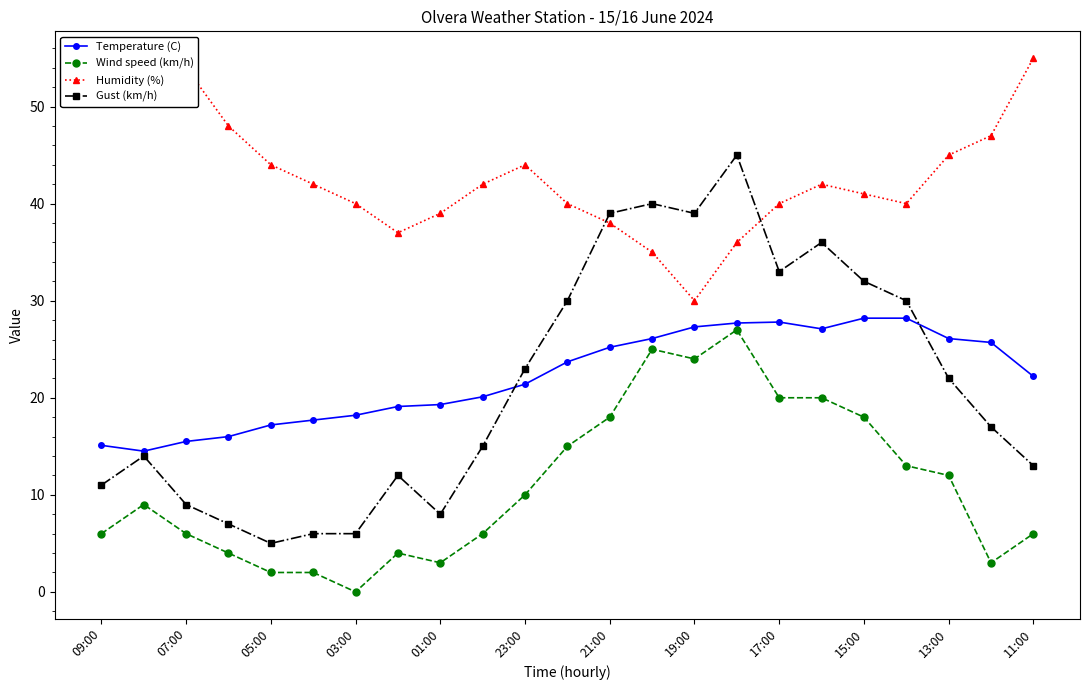

Is it true that Temperature (C) equals 9.0 at 07:00?

False